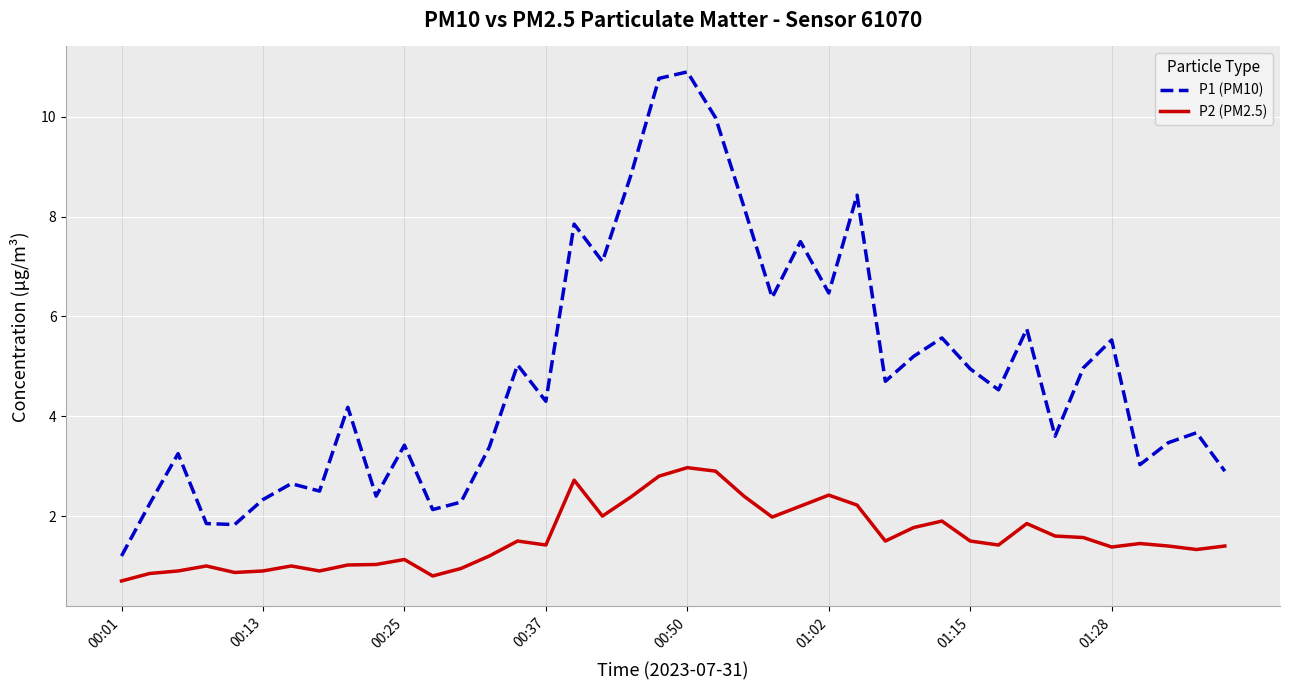

Which series has the widest spread of values?

P1 (PM10)